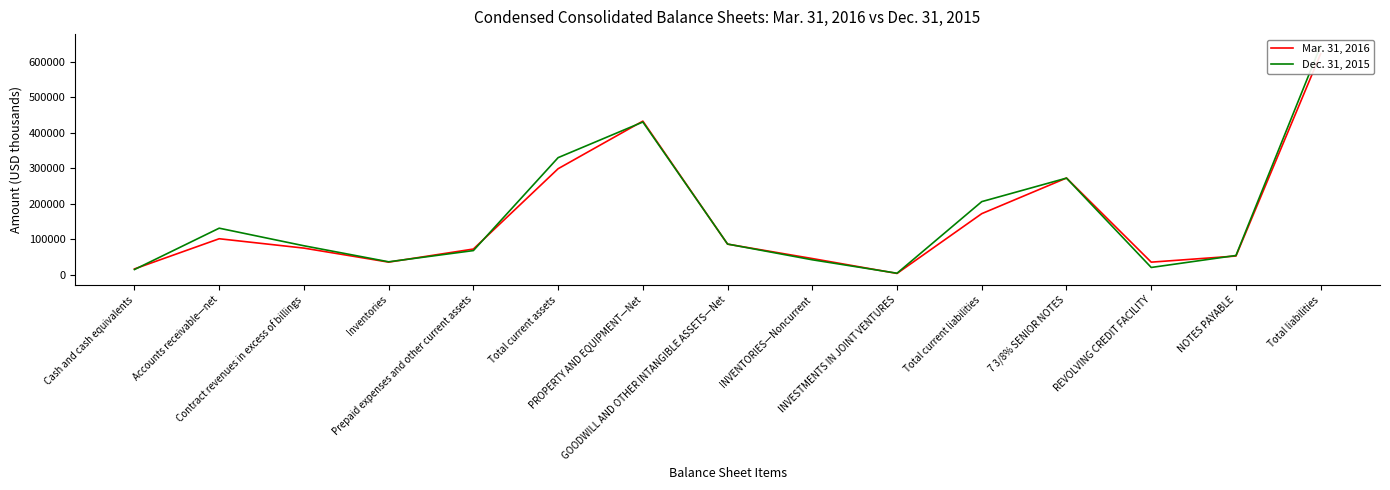

How many intersections are there between Dec. 31, 2015 and Mar. 31, 2016?

9